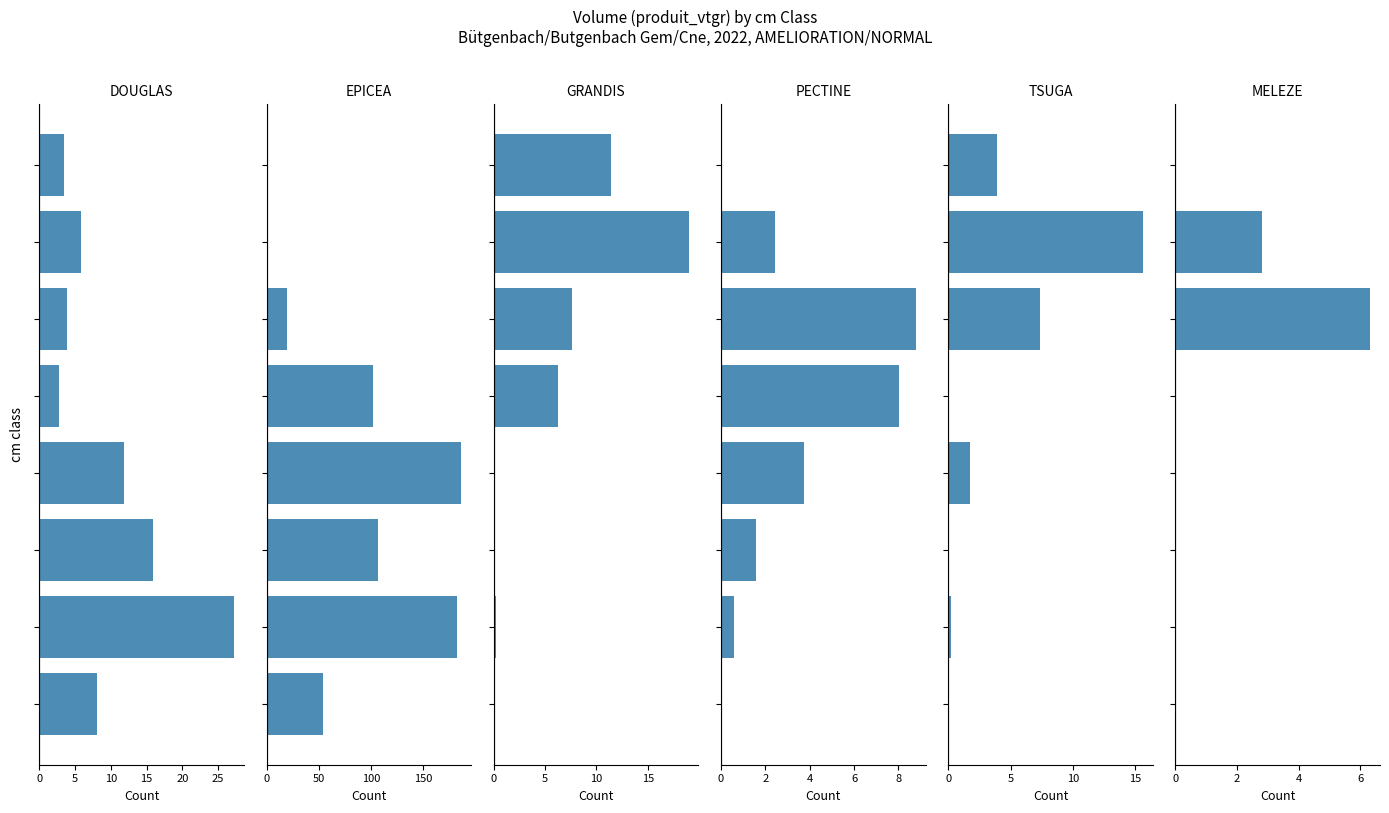

At how many categories does at least one series exceed 170?

2